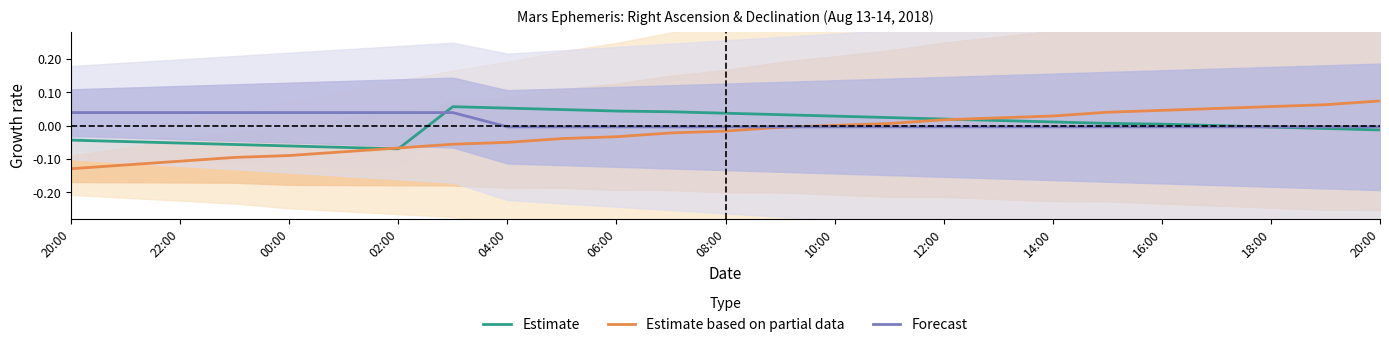

How many data points in Forecast are less than 0?

17